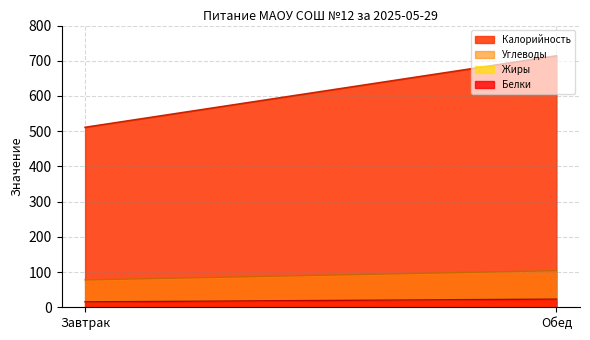

What is the value of the Жиры point at the 2nd from the left?

23.8